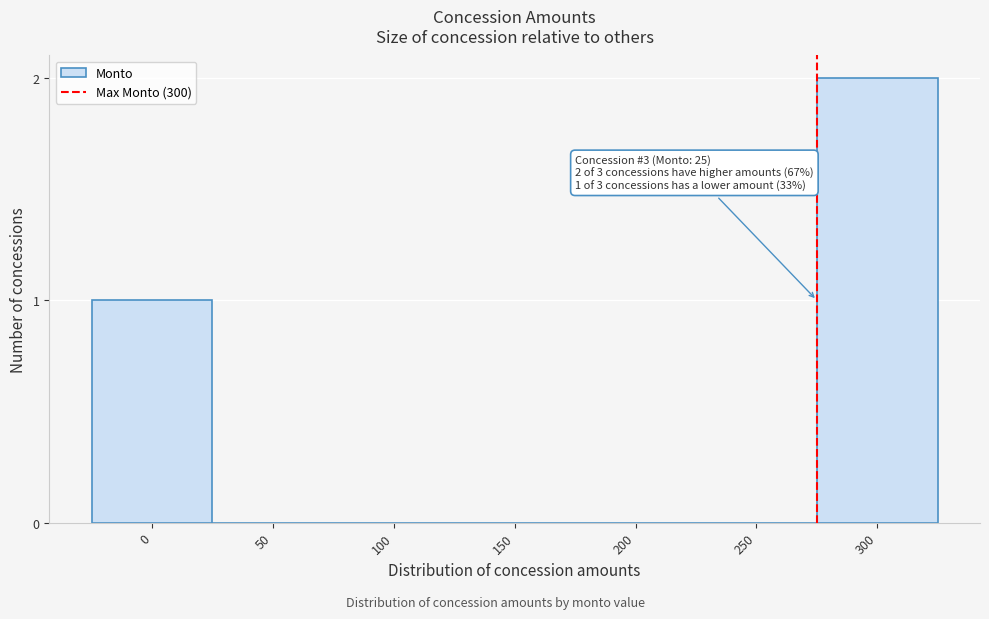

Reading left to right, extract all data points from this chart.

0=1	50=0	100=0	150=0	200=0	250=0	300=2